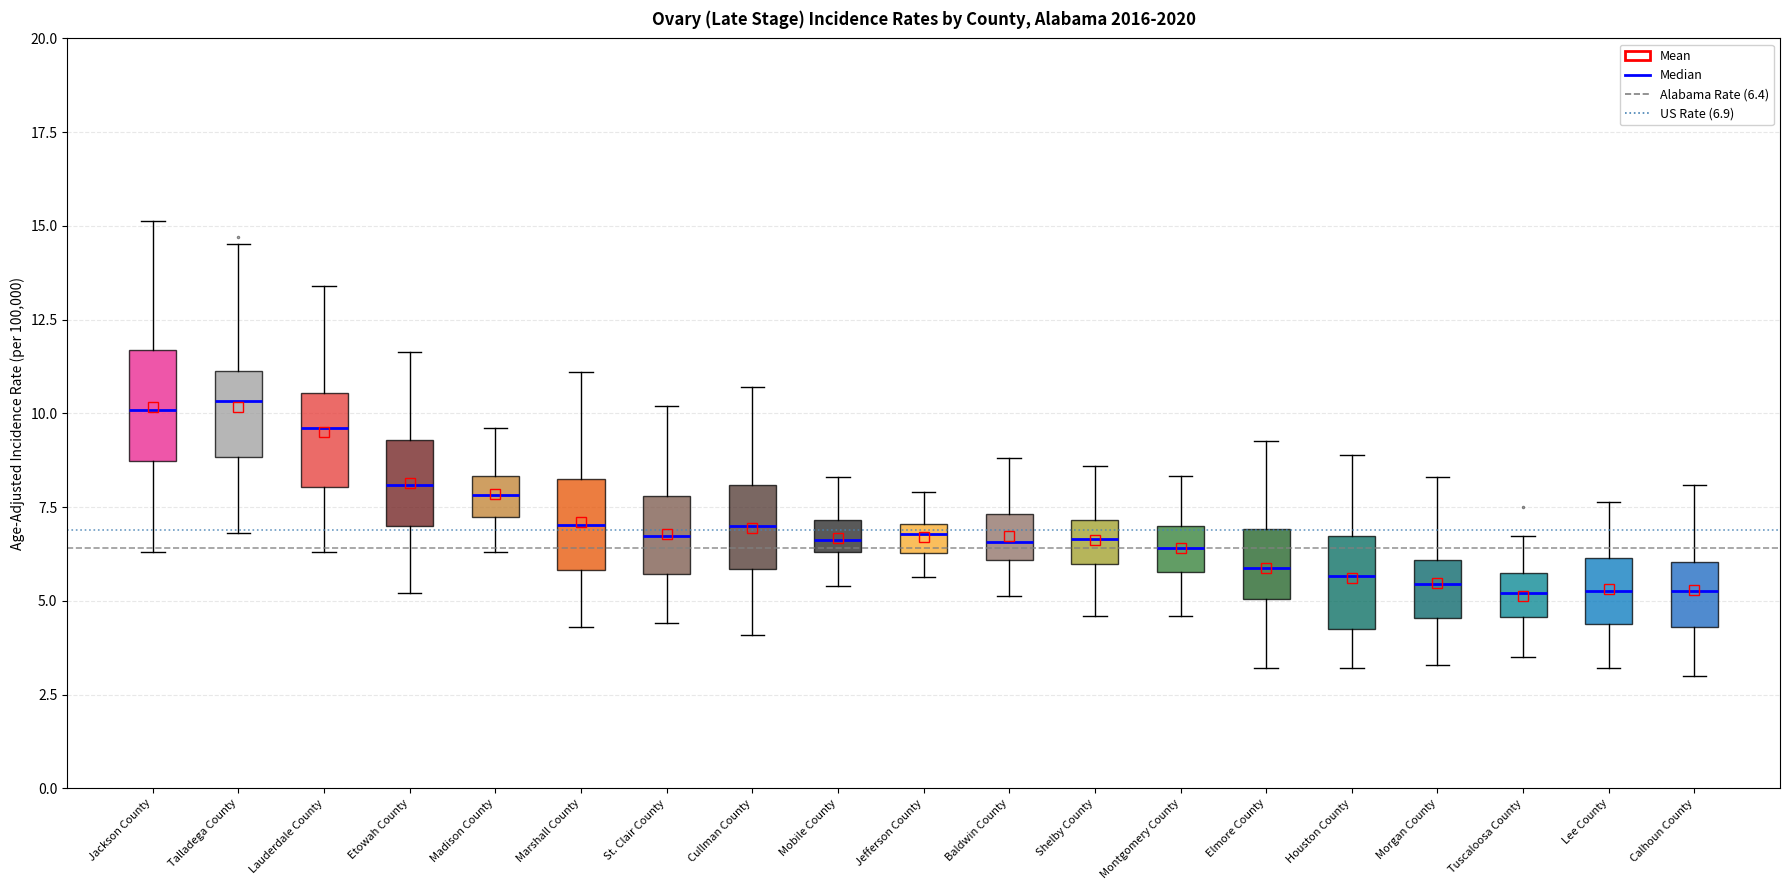

Reading left to right, read every box against the y-axis: the position of its median line, the range the box covers, and the ends of its whiskers. The values are not printed on the chart, so give them approximately, as read against the axis.

Jackson County: median 10.0, box 8.5 to 11.5, whiskers 6.5 to 15.0
Talladega County: median 10.5, box 9.0 to 11.0, whiskers 7.0 to 14.5
Lauderdale County: median 9.5, box 8.0 to 10.5, whiskers 6.5 to 13.5
Etowah County: median 8.0, box 7.0 to 9.5, whiskers 5.0 to 11.5
Madison County: median 8.0, box 7.0 to 8.5, whiskers 6.5 to 9.5
Marshall County: median 7.0, box 6.0 to 8.0, whiskers 4.5 to 11.0
St. Clair County: median 6.5, box 5.5 to 8.0, whiskers 4.5 to 10.0
Cullman County: median 7.0, box 6.0 to 8.0, whiskers 4.0 to 10.5
Mobile County: median 6.5 (inside the box), box 6.5 to 7.0, whiskers 5.5 to 8.5
Jefferson County: median 7.0 (inside the box), box 6.5 to 7.0, whiskers 5.5 to 8.0
Baldwin County: median 6.5, box 6.0 to 7.5, whiskers 5.0 to 9.0
Shelby County: median 6.5, box 6.0 to 7.0, whiskers 4.5 to 8.5
Montgomery County: median 6.5, box 6.0 to 7.0, whiskers 4.5 to 8.5
Elmore County: median 6.0, box 5.0 to 7.0, whiskers 3.0 to 9.5
Houston County: median 5.5, box 4.0 to 6.5, whiskers 3.0 to 9.0
Morgan County: median 5.5, box 4.5 to 6.0, whiskers 3.5 to 8.5
Tuscaloosa County: median 5.0, box 4.5 to 5.5, whiskers 3.5 to 6.5
Lee County: median 5.5, box 4.5 to 6.0, whiskers 3.0 to 7.5
Calhoun County: median 5.5, box 4.5 to 6.0, whiskers 3.0 to 8.0